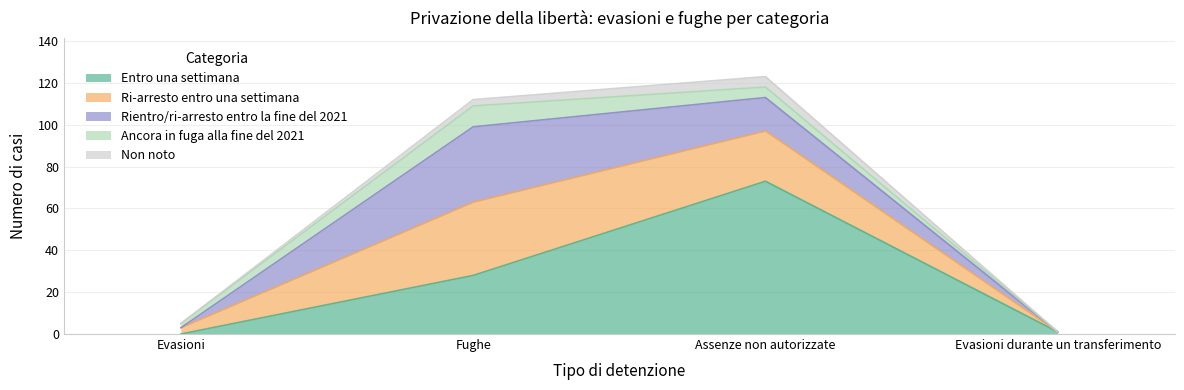

Which series ends up on top after the final intersection of Rientro/ri-arresto entro la fine del 2021 and Ri-arresto entro una settimana?

Ri-arresto entro una settimana